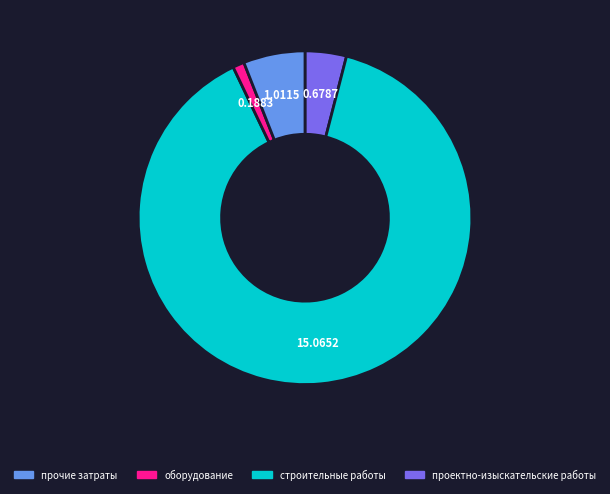

Is there a majority slice in this chart?

Yes